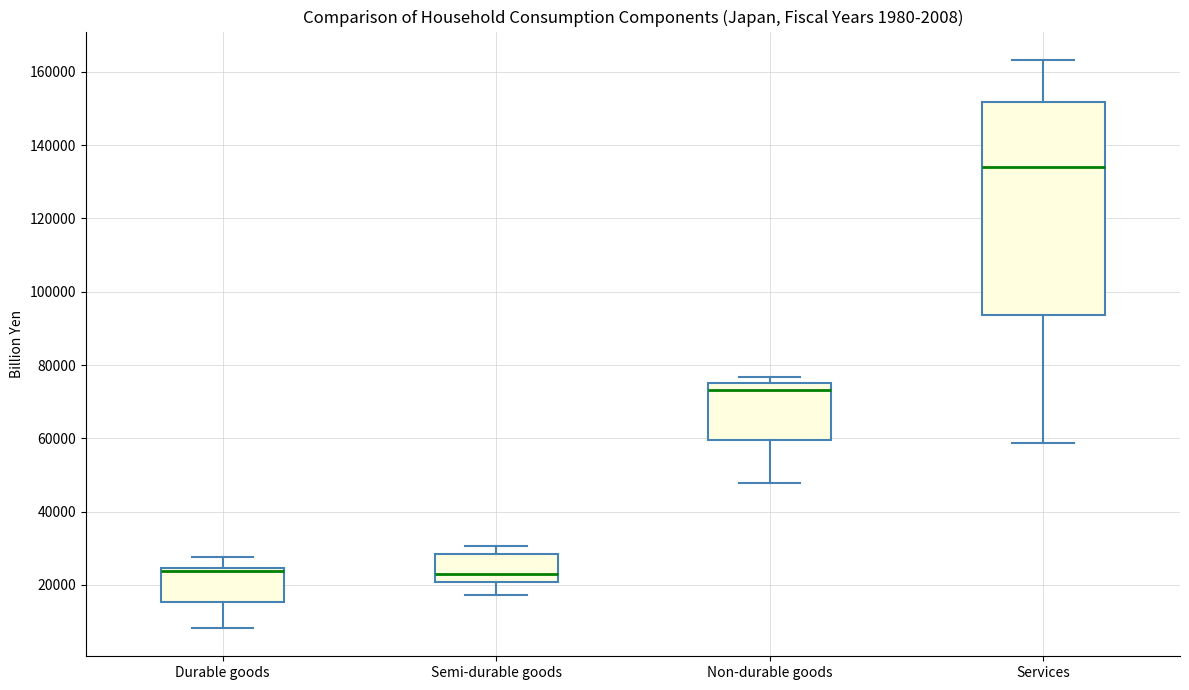

Reading left to right, transcribe this box plot: for each box, give where its median line is, the range the box spans, and where its two whiskers end, as read against the y-axis. The values are not printed on the chart, so give them approximately, as read against the axis.

Durable goods: median 24000 (just below the box's upper edge), box 16000 to 24000, whiskers 8000 to 28000
Semi-durable goods: median 24000, box 20000 to 28000, whiskers 18000 to 30000
Non-durable goods: median 74000, box 60000 to 76000, whiskers 48000 to 76000 (just above the box's upper edge)
Services: median 134000, box 94000 to 152000, whiskers 58000 to 164000